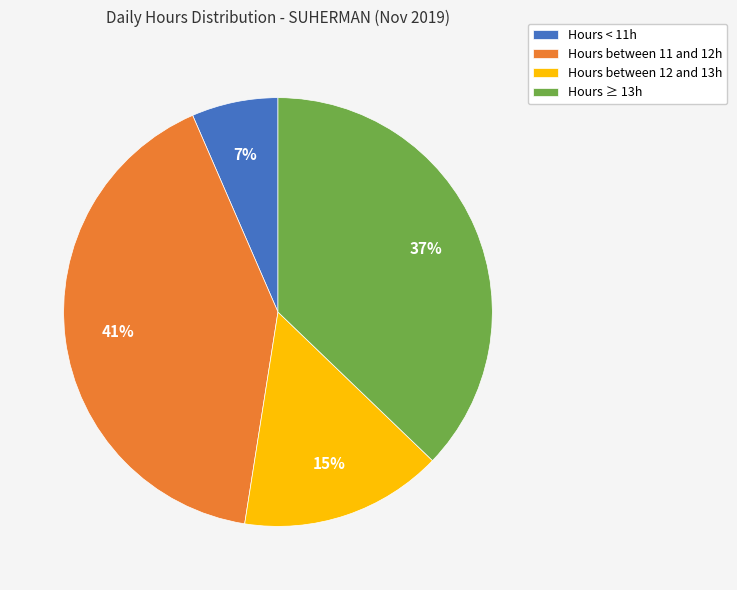

Is the sum of Hours ≥ 13h and Hours between 11 and 12h greater than half?

Yes